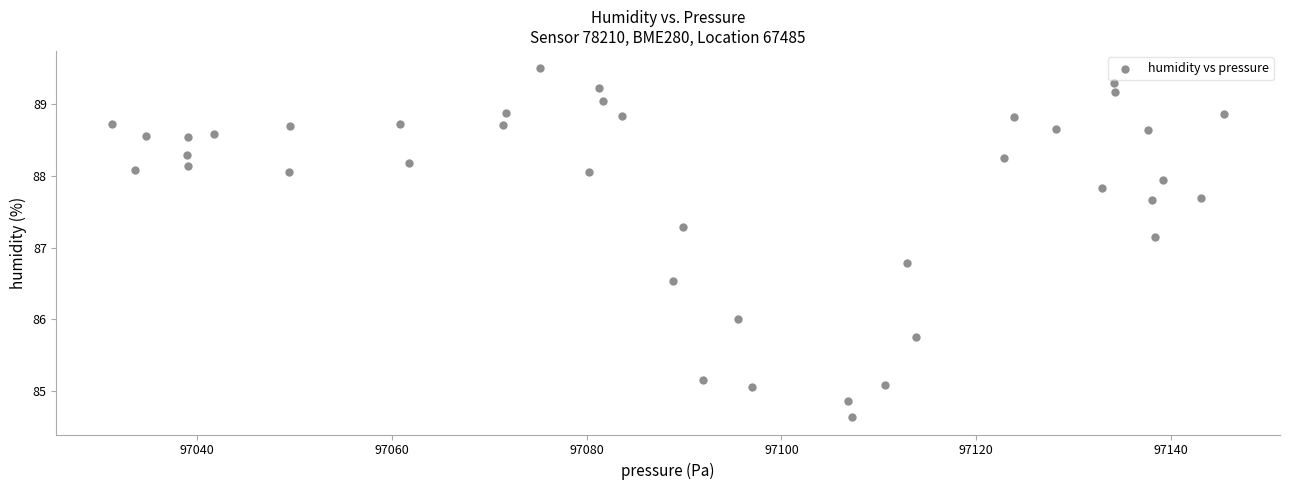

What is the range of X values (max minus min)?

114.2